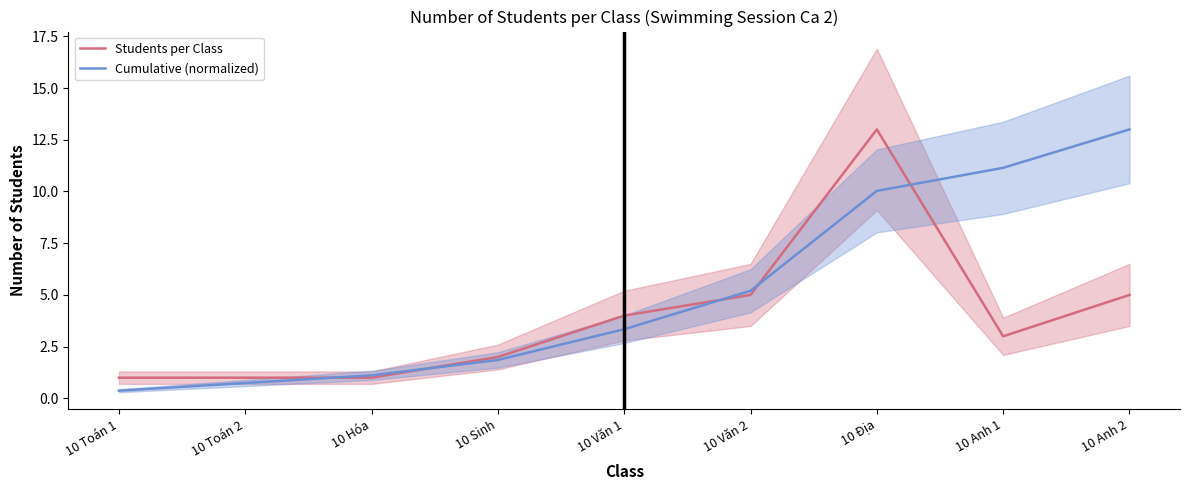

True or false: Students per Class has a value of 19.7 at 10 Địa.

False